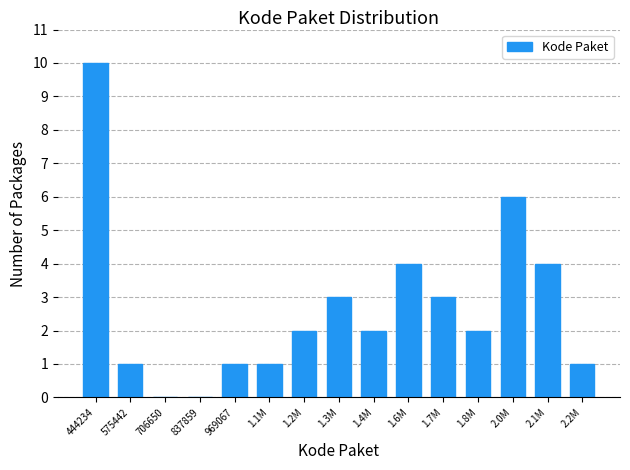

Reading left to right, what are all the values shown in this chart?

444234=10	575442=1	706650=0	837859=0	969067=1	1.1M=1	1.2M=2	1.3M=3	1.4M=2	1.6M=4	1.7M=3	1.8M=2	2.0M=6	2.1M=4	2.2M=1